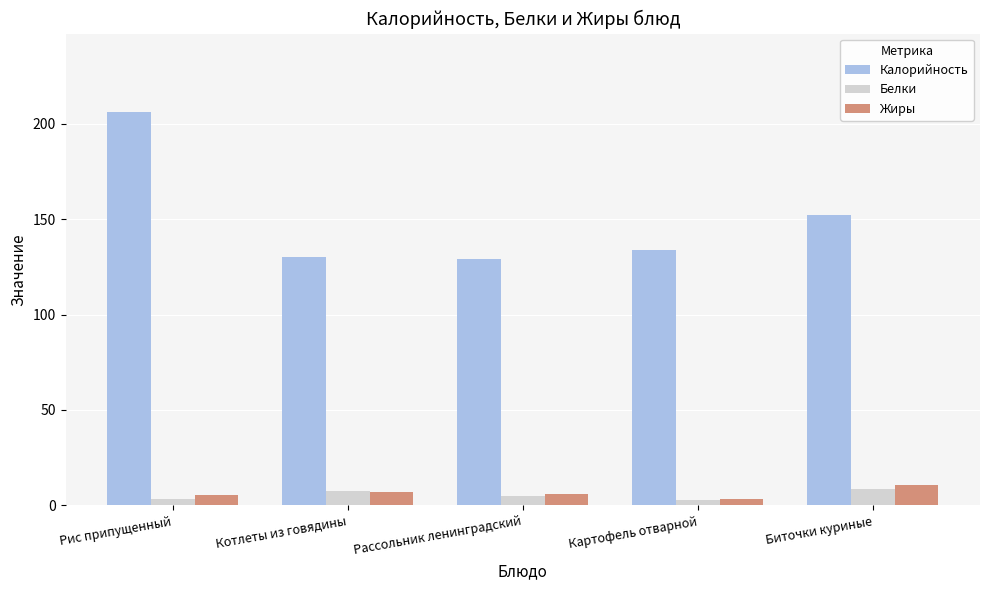

What is the greatest value displayed?

206.0